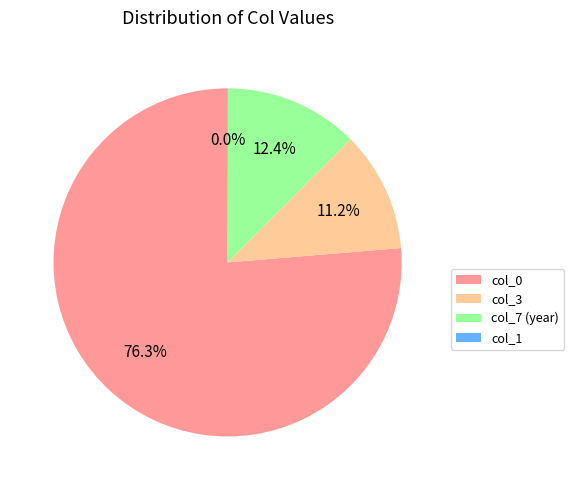

What percentage is NOT represented by col_3?

88.8%